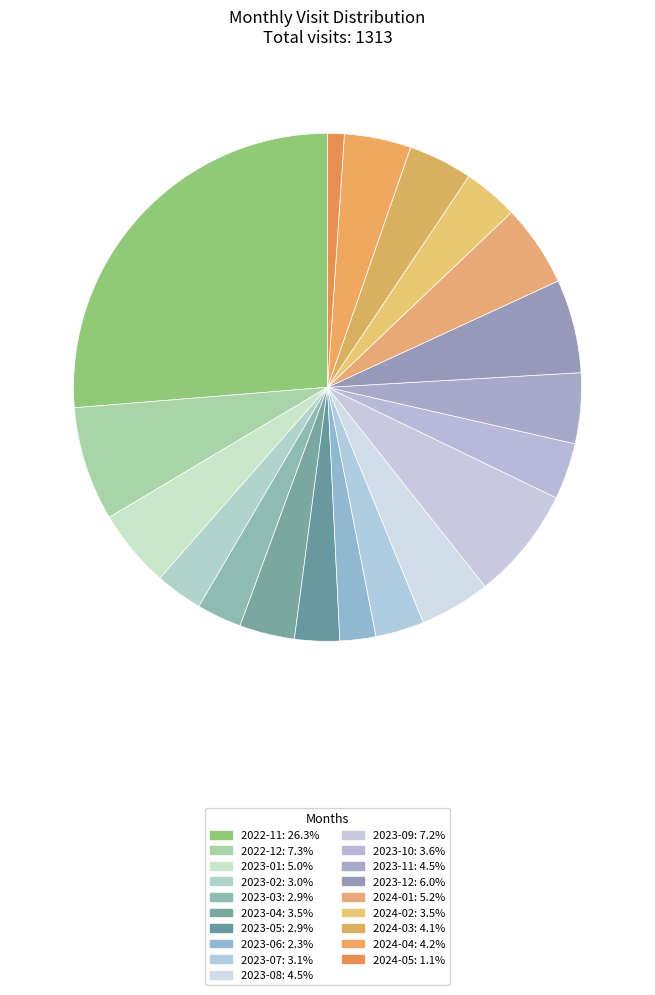

To the nearest percent, what is the difference between the 2022-11 and 2023-04 slice percentages?

23%